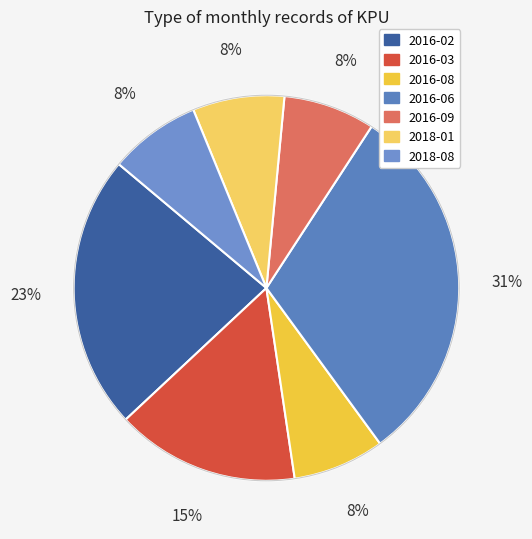

Rank the categories by value from highest to lowest.

2016-06, 2016-02, 2016-03, 2016-08, 2016-09, 2018-01, 2018-08